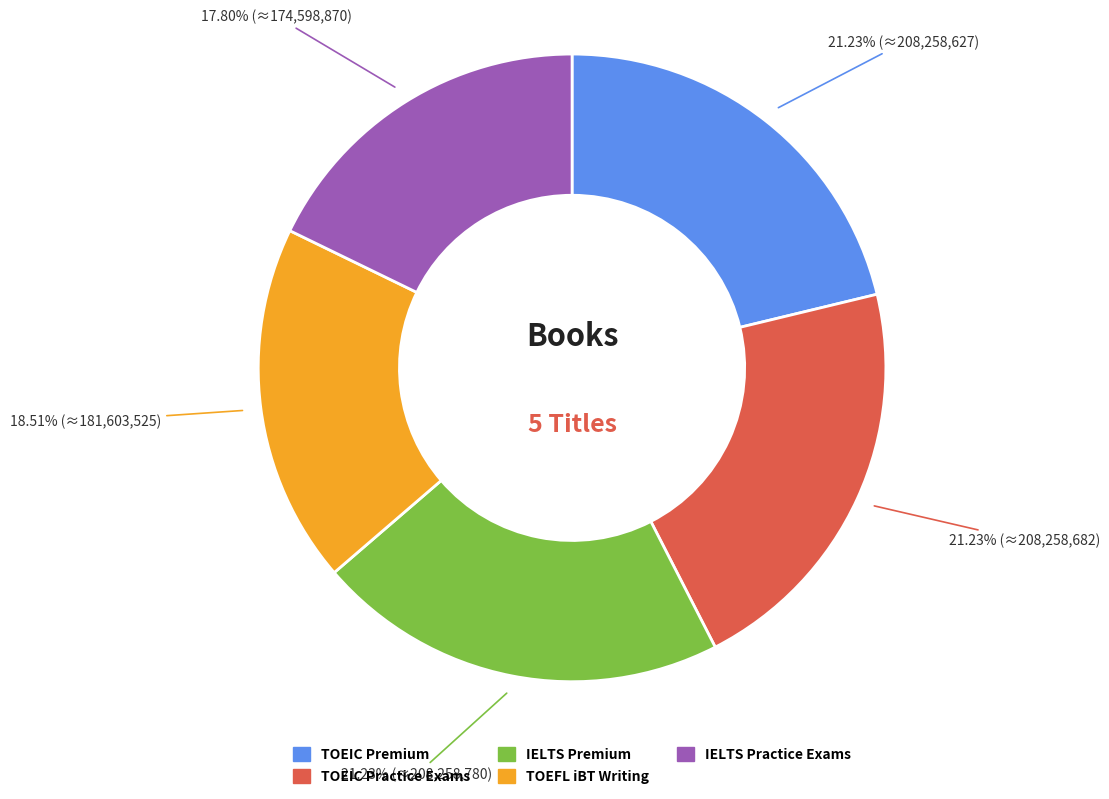

To the nearest percent, what is the average slice percentage?

20%